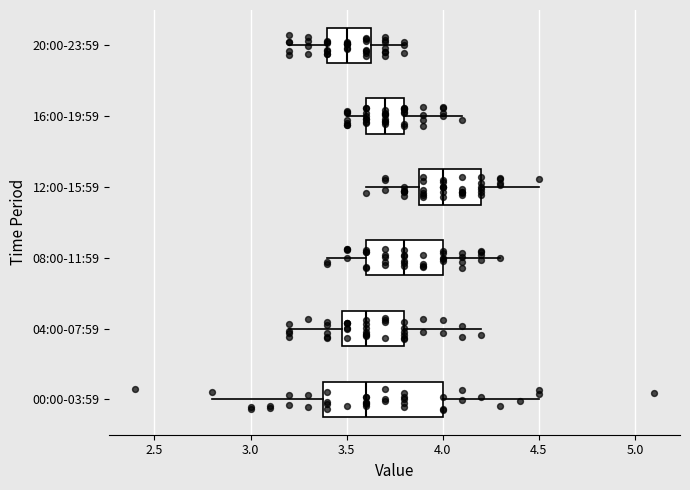

Reading bottom to top, read every box against the x-axis: the position of its median line, the range the box covers, and the ends of its whiskers. The values are not printed on the chart, so give them approximately, as read against the axis.

00:00-03:59: median 3.60, box 3.40 to 4.00, whiskers 2.80 to 4.50
04:00-07:59: median 3.60, box 3.50 to 3.80, whiskers 3.20 to 4.20
08:00-11:59: median 3.80, box 3.60 to 4.00, whiskers 3.40 to 4.30
12:00-15:59: median 4.00, box 3.90 to 4.20, whiskers 3.60 to 4.50
16:00-19:59: median 3.70, box 3.60 to 3.80, whiskers 3.50 to 4.10
20:00-23:59: median 3.50, box 3.40 to 3.65, whiskers 3.20 to 3.80